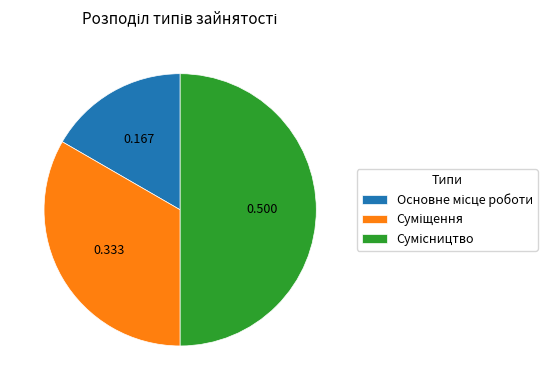

Does any single category account for the majority?

No